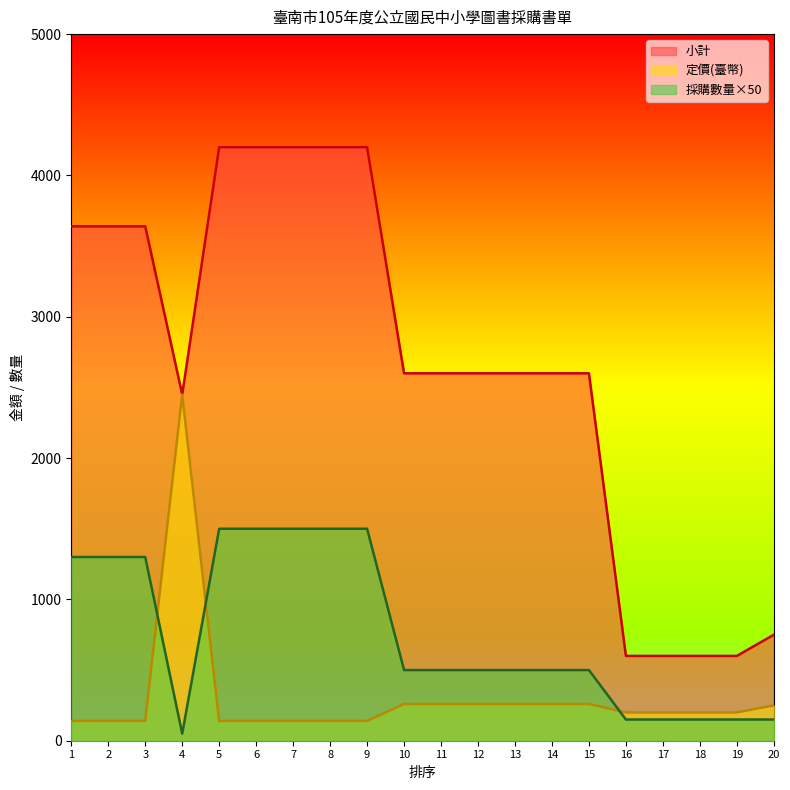

What is the difference between the maximum and minimum values in the 定價(臺幣) series?

2310